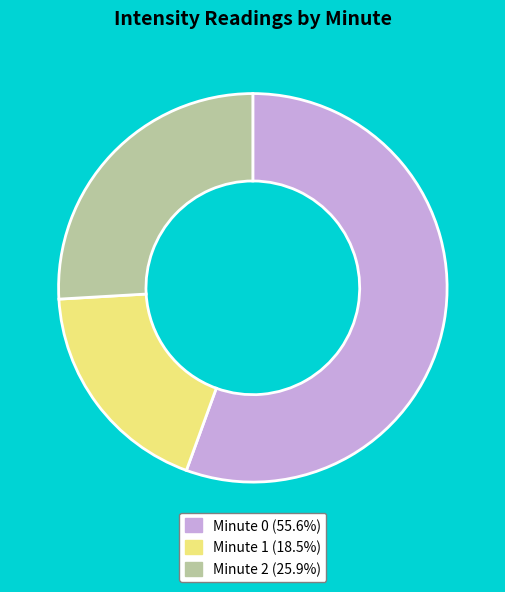

Combined, do Minute 2 (25.9%) and Minute 1 (18.5%) account for over 50%?

No